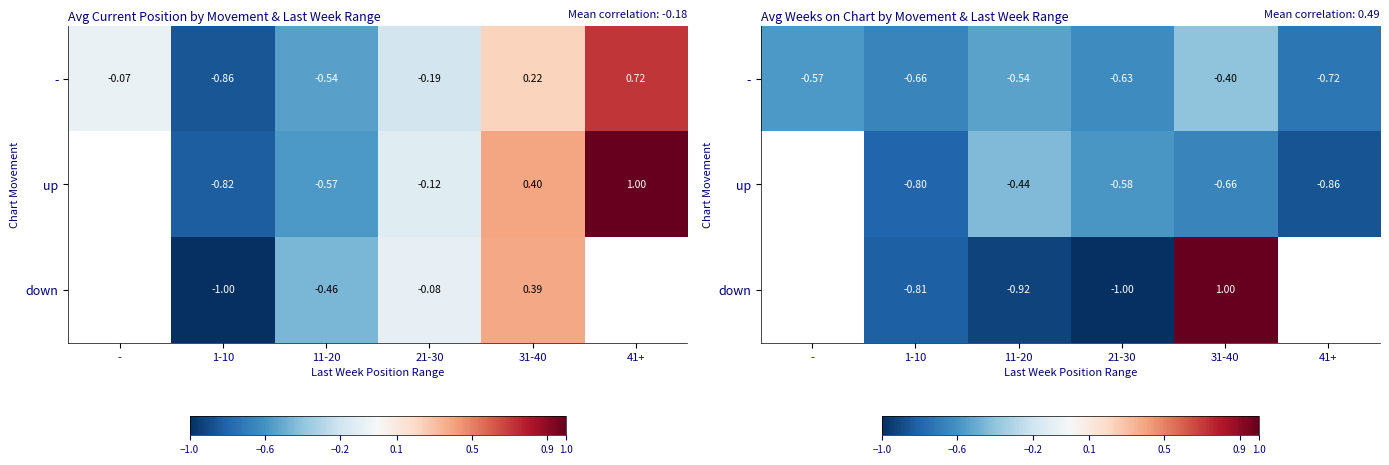

At 11-20, list the series in order from largest to smallest.

up, -, down